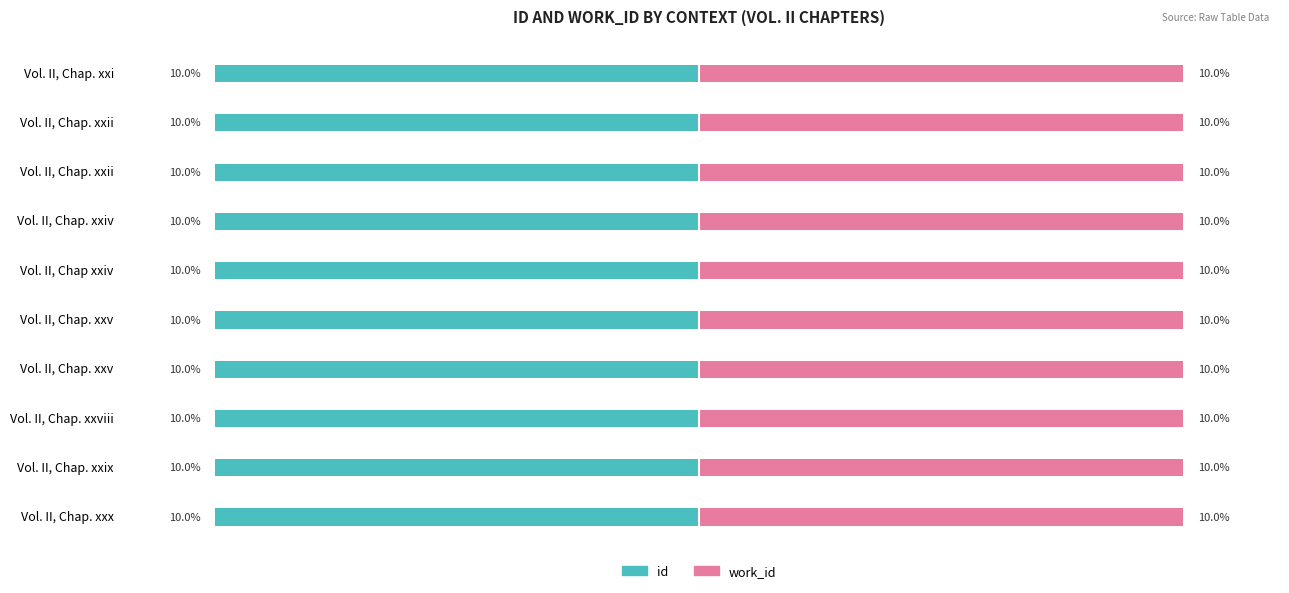

How many bars are there in total?

20